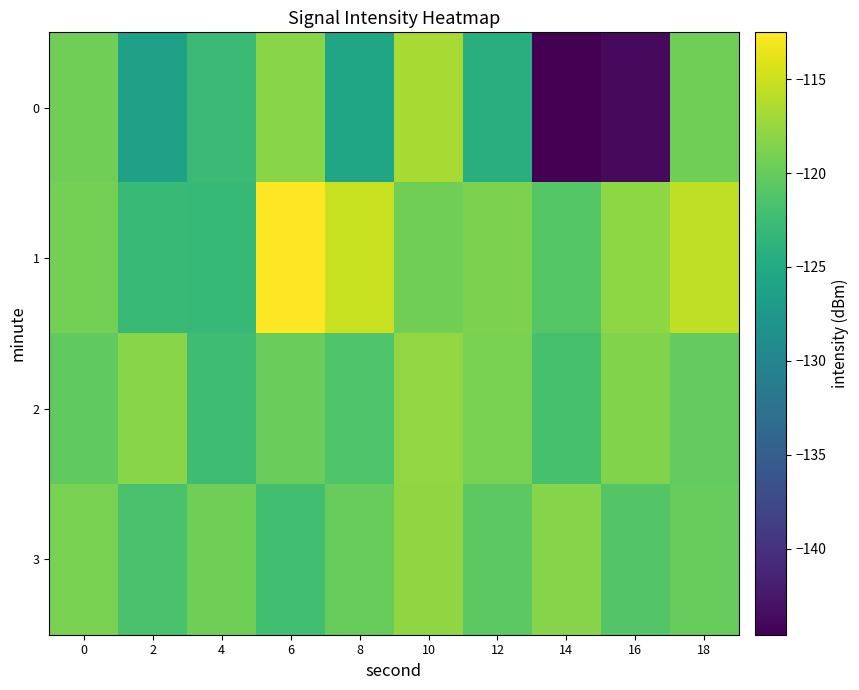

How many data points does each series have?

10